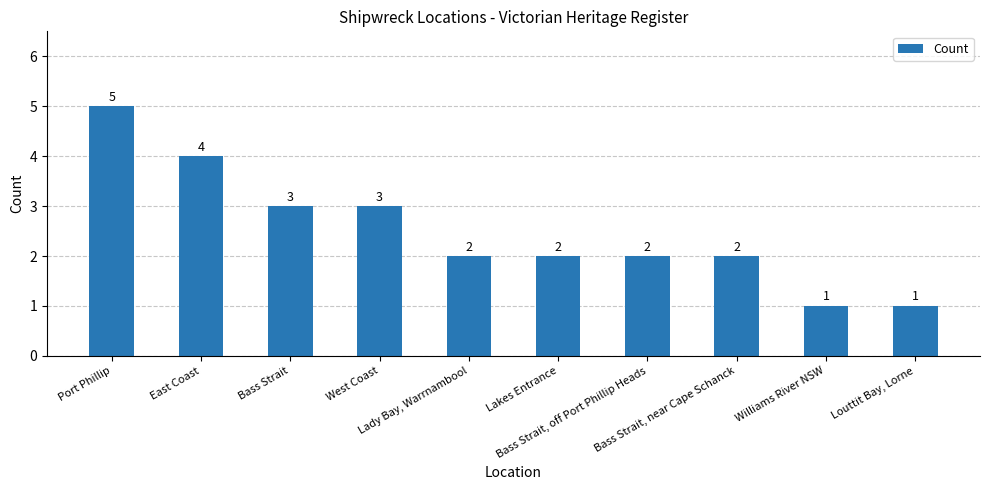

Reading left to right, list all the values displayed in this chart.

5	4	3	3	2	2	2	2	1	1